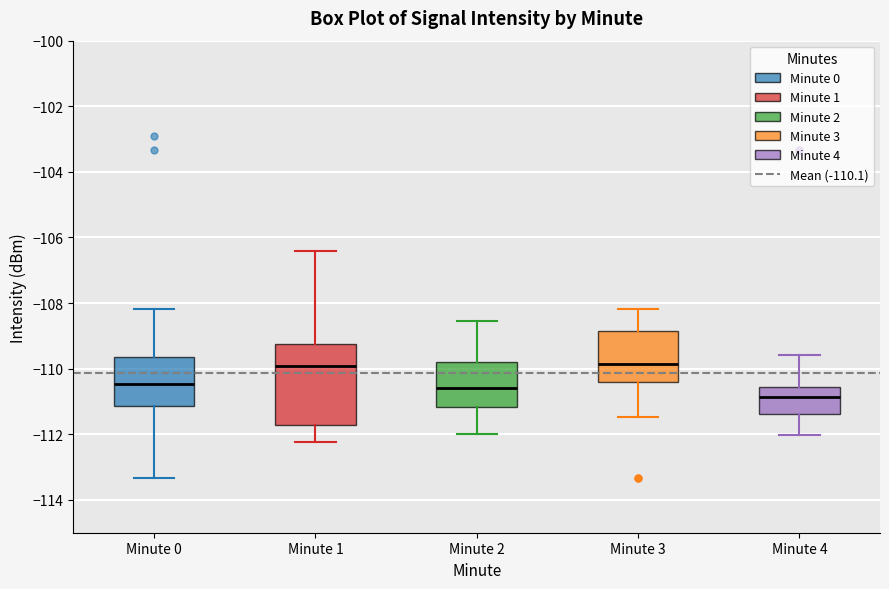

Comparing the boxes themselves (not the whiskers), which one is the tallest?

Minute 1